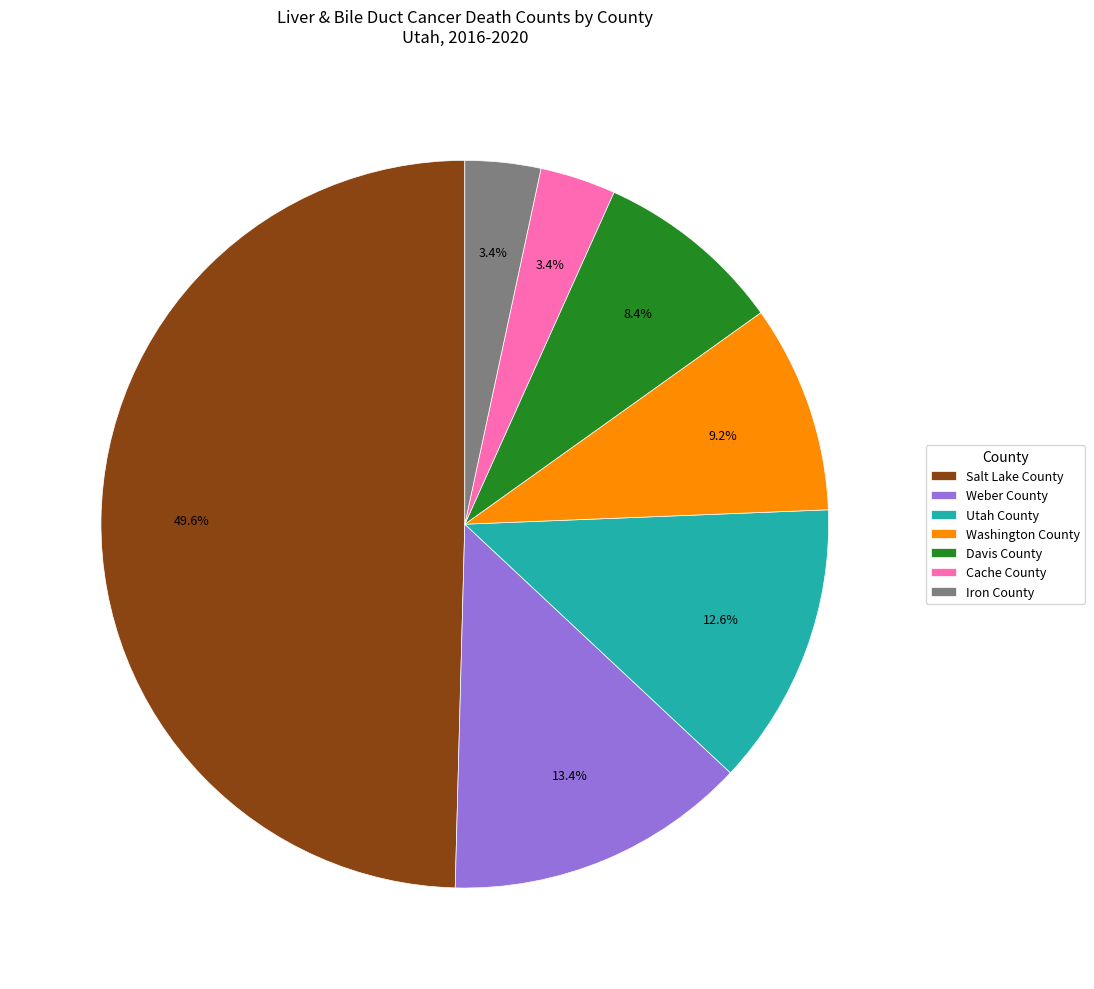

Which slice is the largest?

Salt Lake County